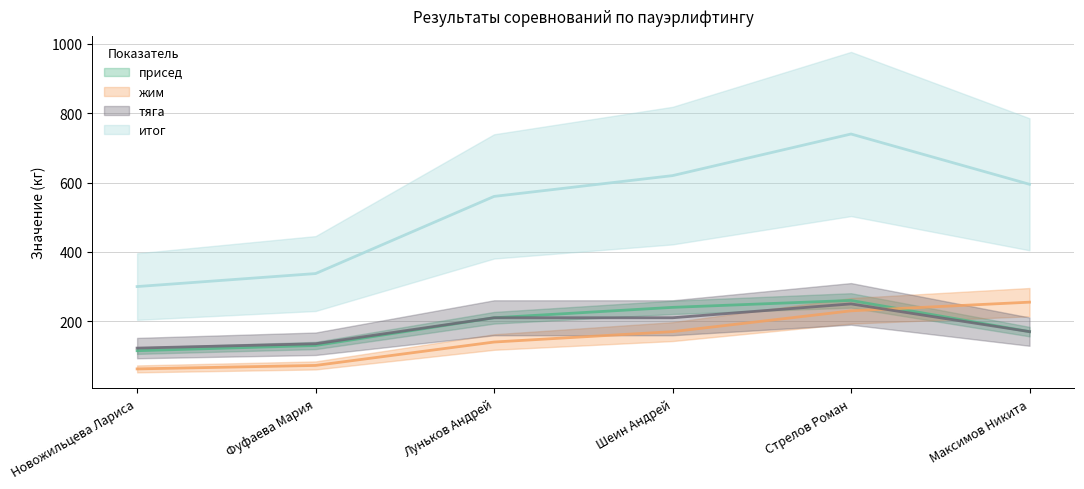

What is the sum of the жим (line) values at Луньков Андрей and Стрелов Роман?

370.0